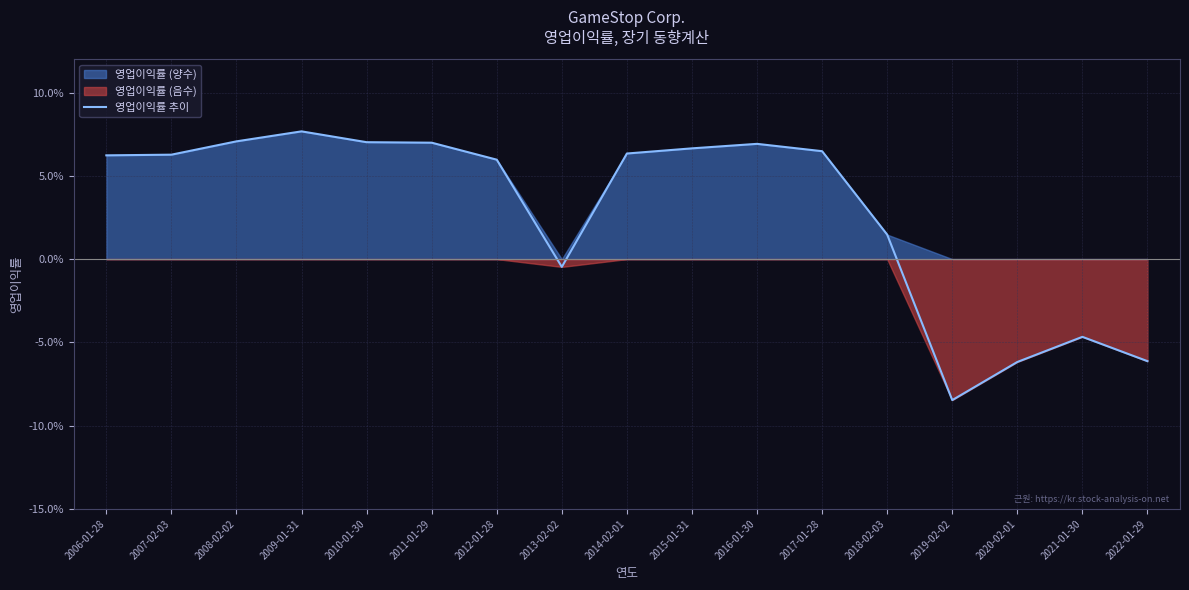

What is the label of the 11th point from the left?

2016-01-30